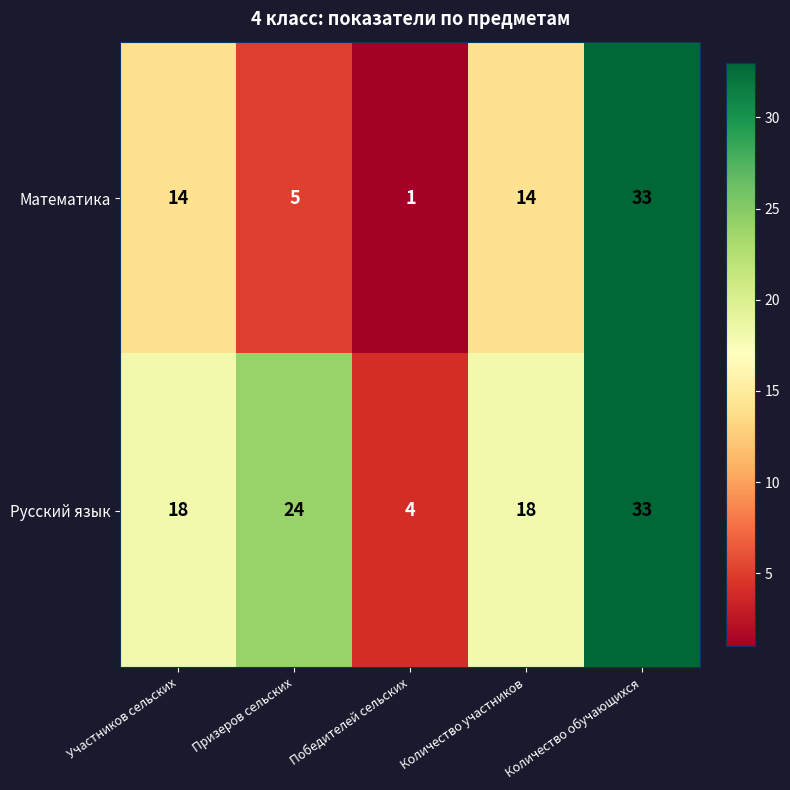

Between Призеров сельских and Победителей сельских, which series saw the biggest shift?

Русский язык